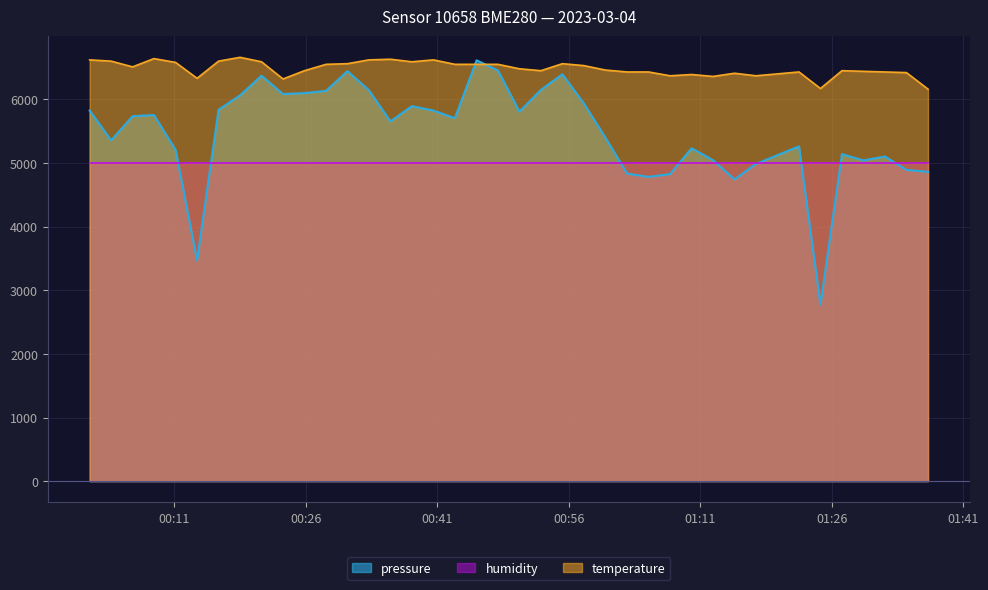

Which series has the largest range (max minus min)?

pressure